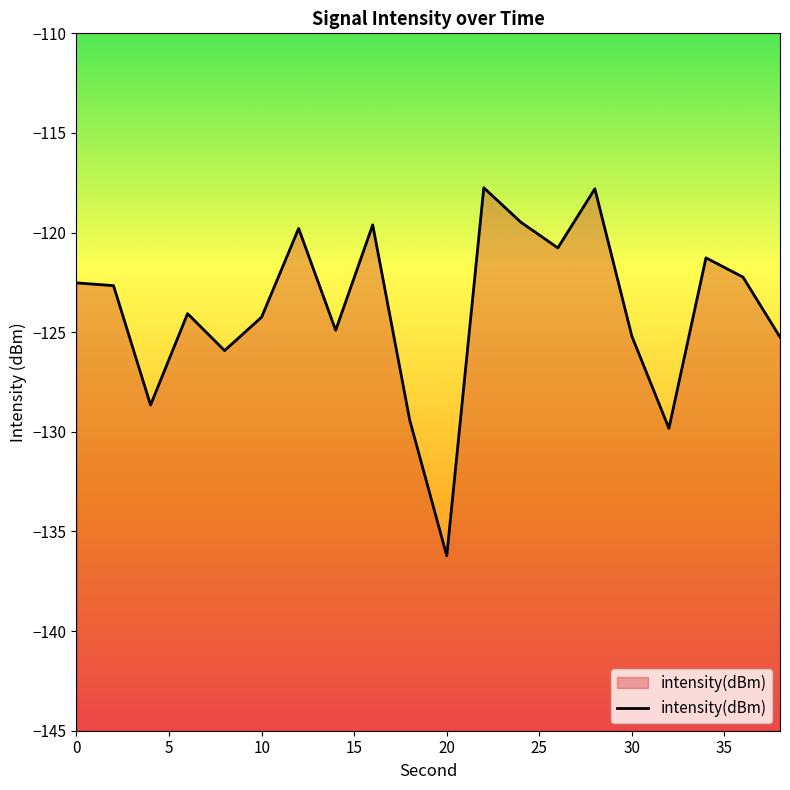

The chart shows a value of -120.8 at 26. True or false?

True